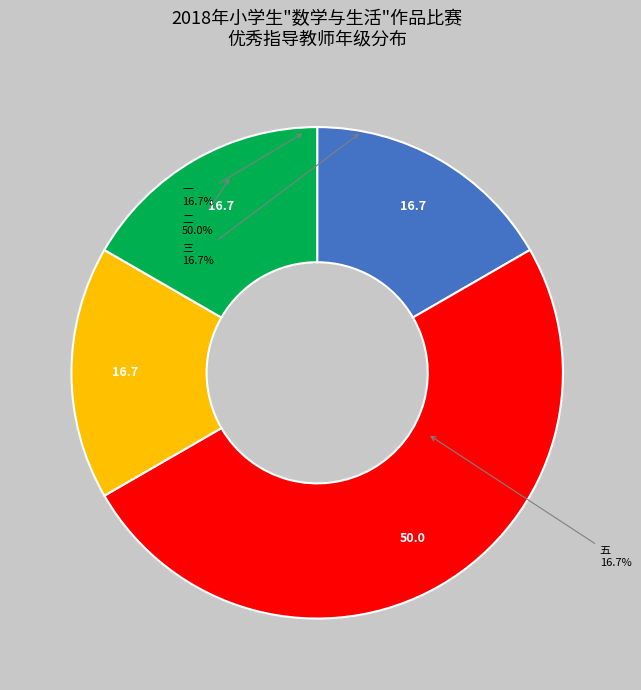

True or false: 二 accounts for 76% of the total.

False